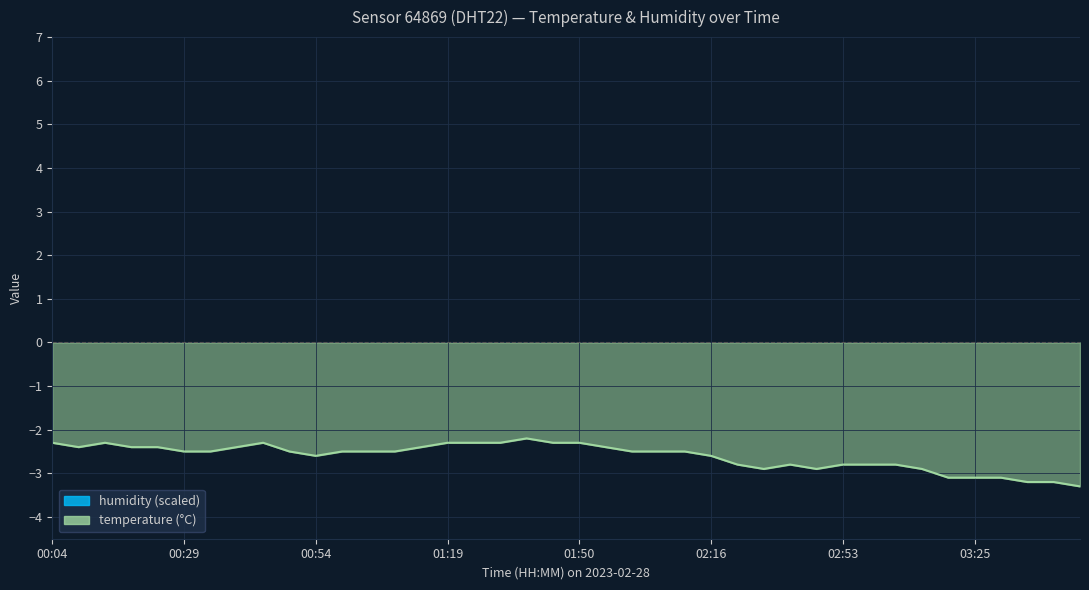

What is the difference between the values at 03:08 and 01:29?

0.6